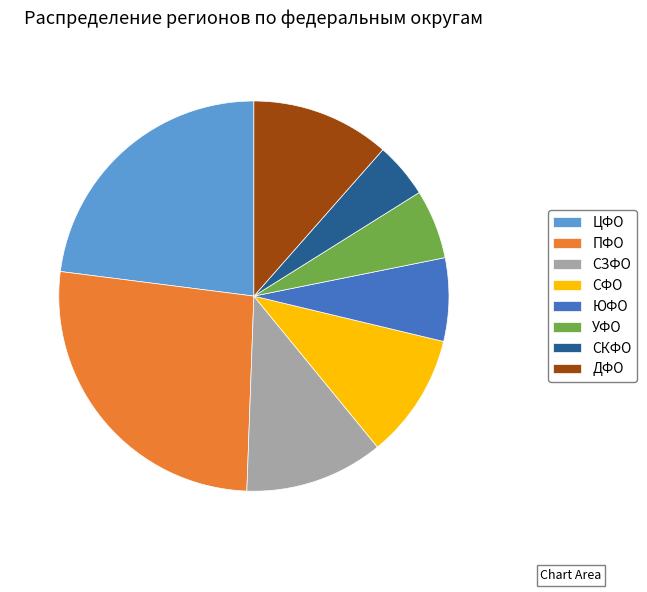

Between СЗФО and СФО, which is larger?

СЗФО